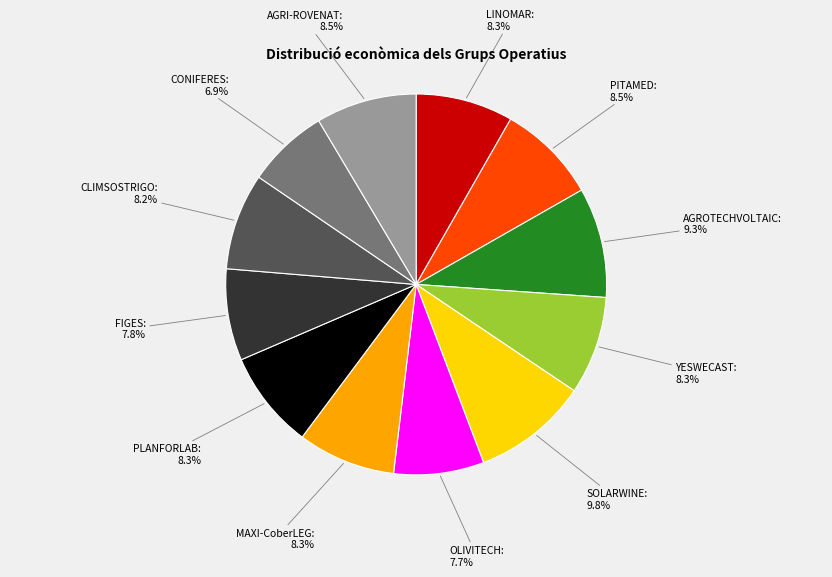

Does YESWECAST account for over 50% of the chart?

No